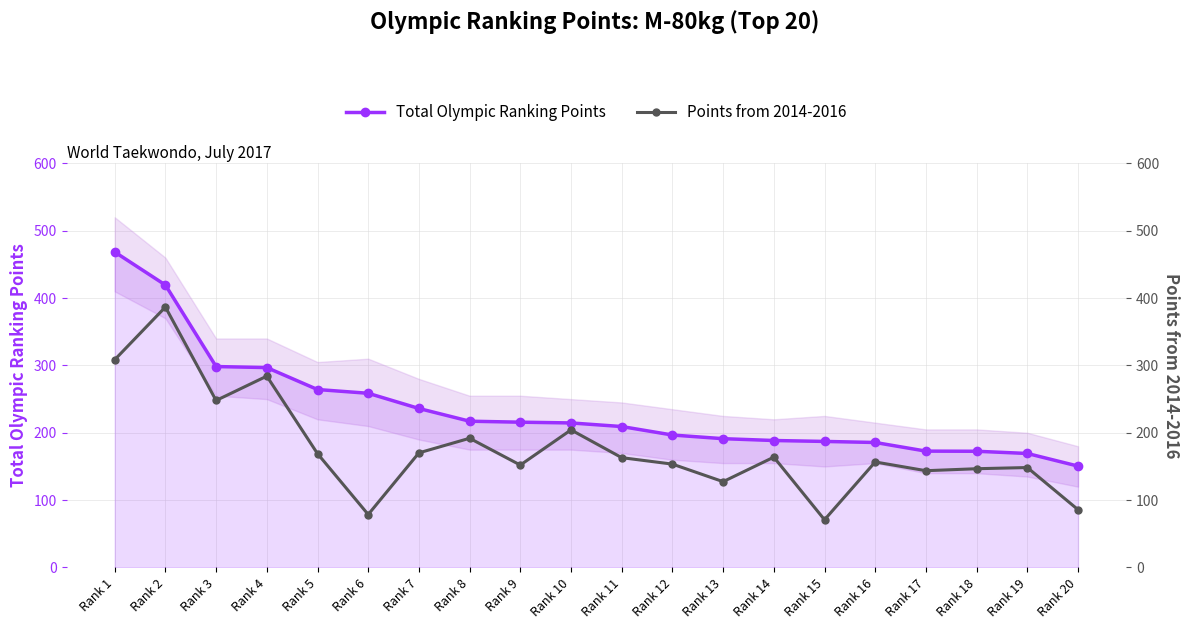

What is the sum of the Points from 2014-2016 values at Rank 8 and Rank 20?

277.7